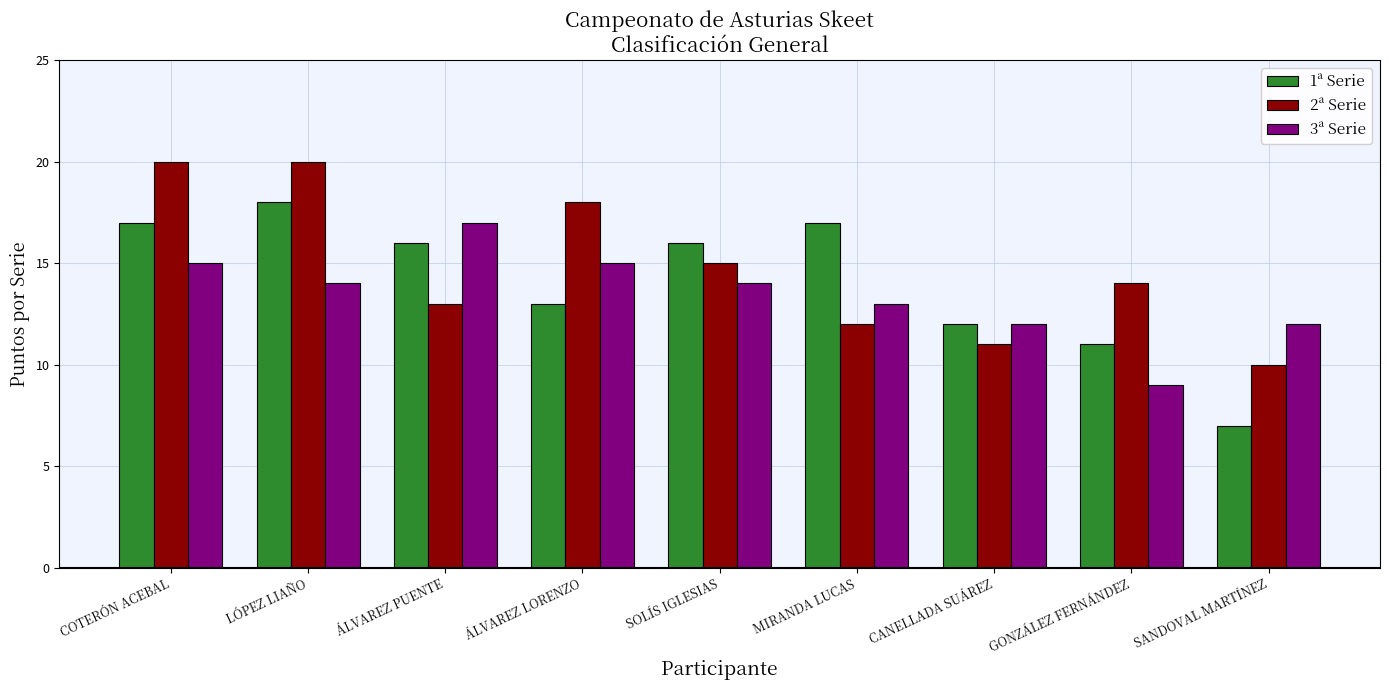

What is the difference between the highest and lowest values at SOLÍS IGLESIAS?

2